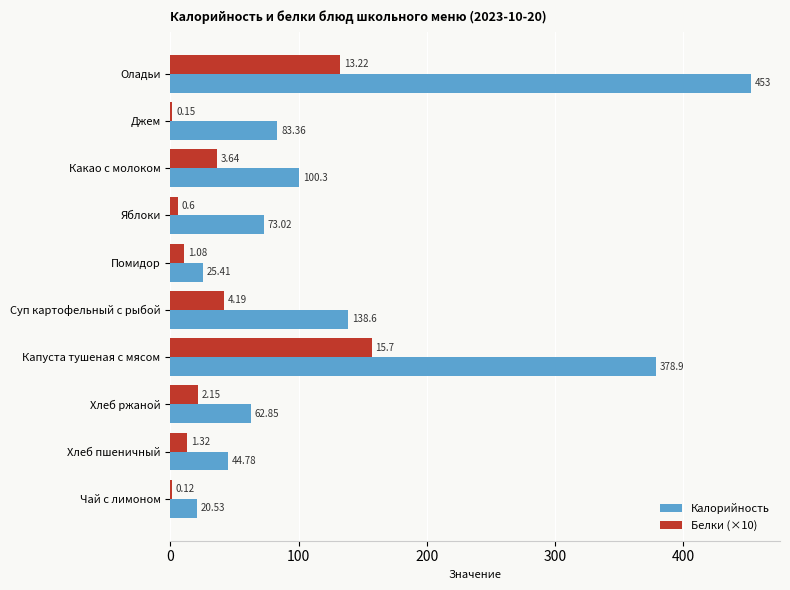

How many data points does each series have?

10